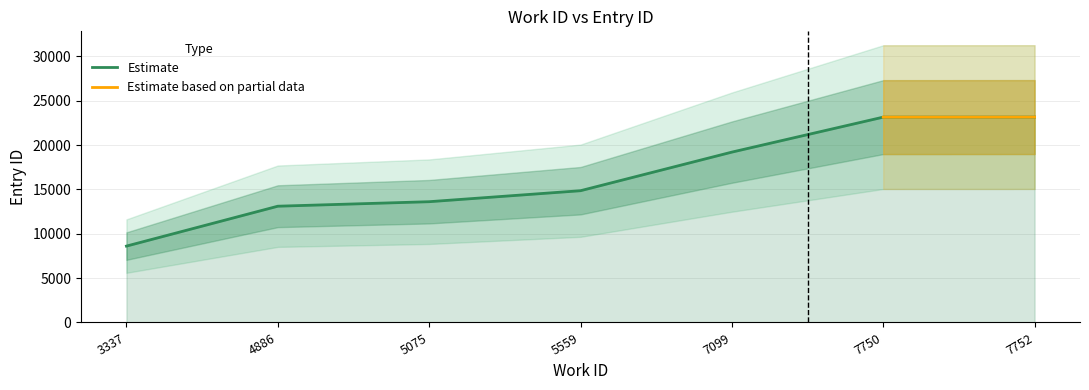

The value at 7750 is 39603. True or false?

False